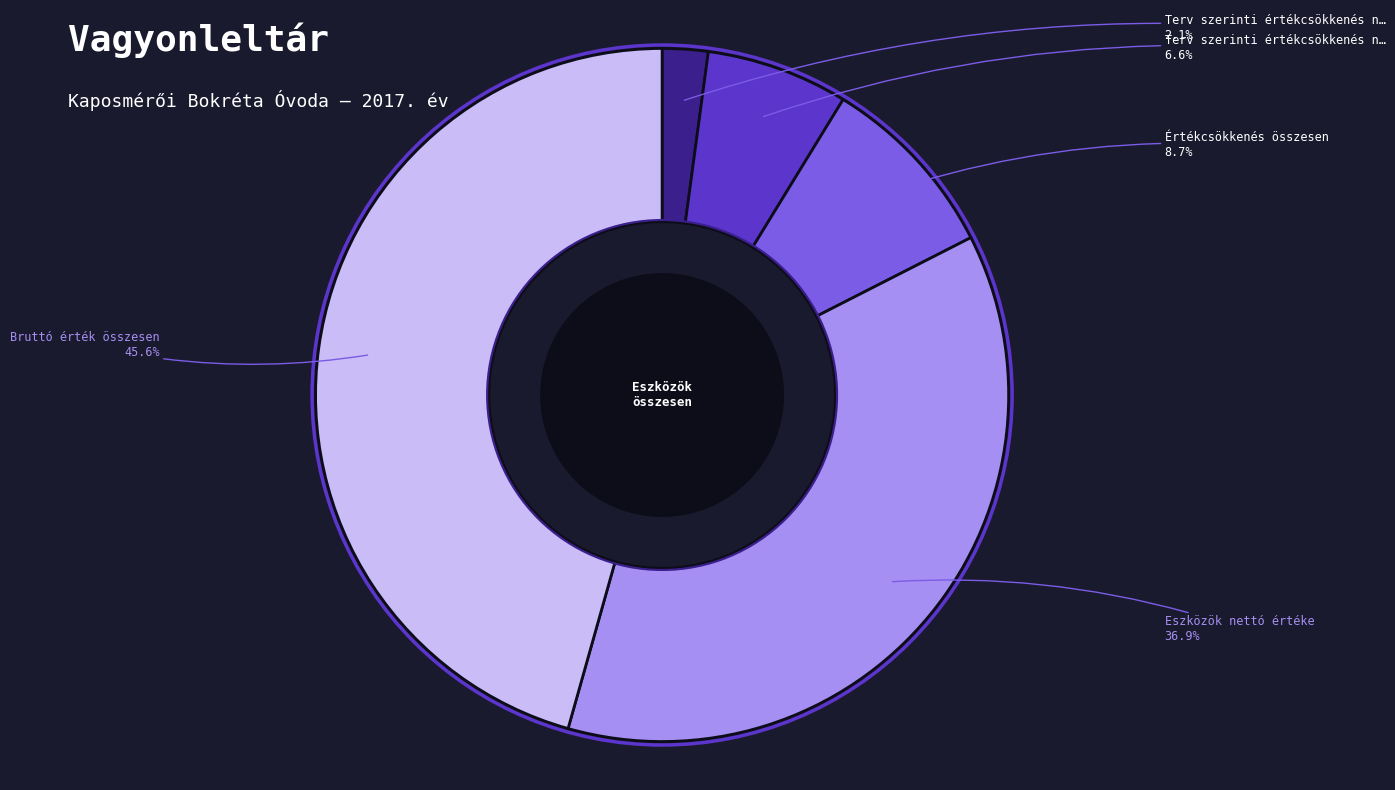

Is there any slice that represents more than half of the pie?

No